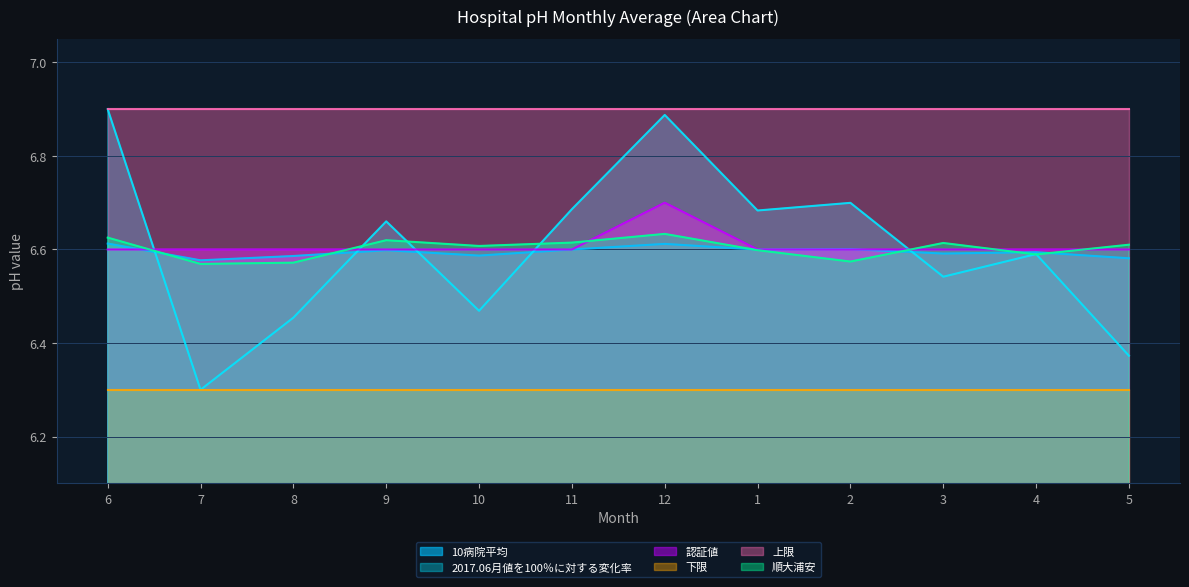

Which series has the largest range (max minus min)?

2017.06月値を100％に対する変化率